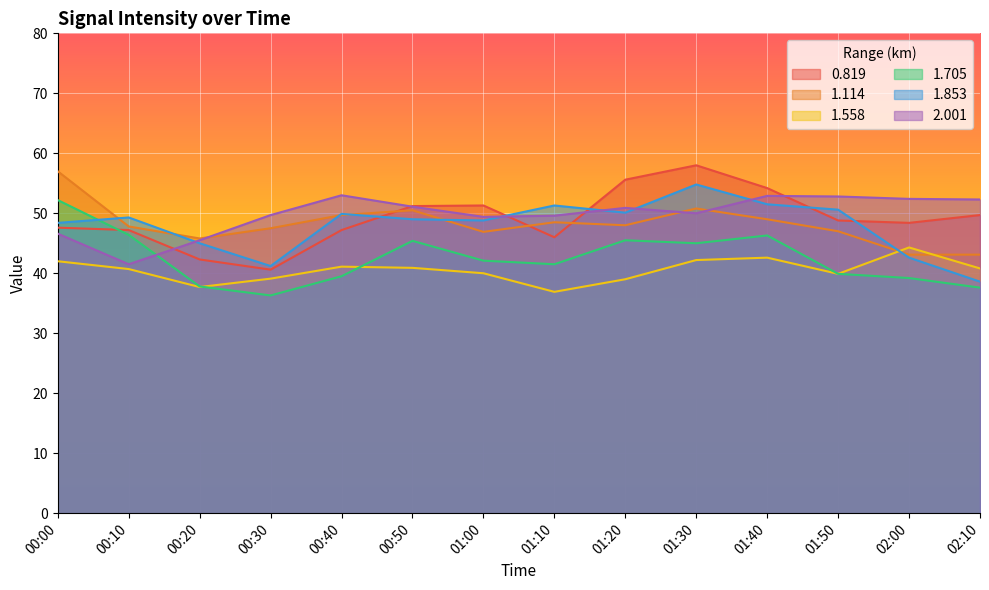

What is the label of the 6th point from the left?

00:50